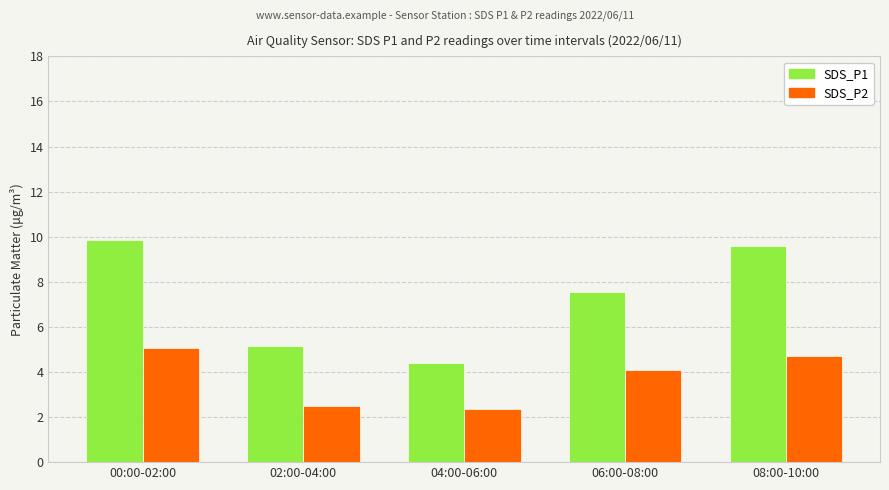

Which category has the lowest value in the SDS_P1 series?

04:00-06:00